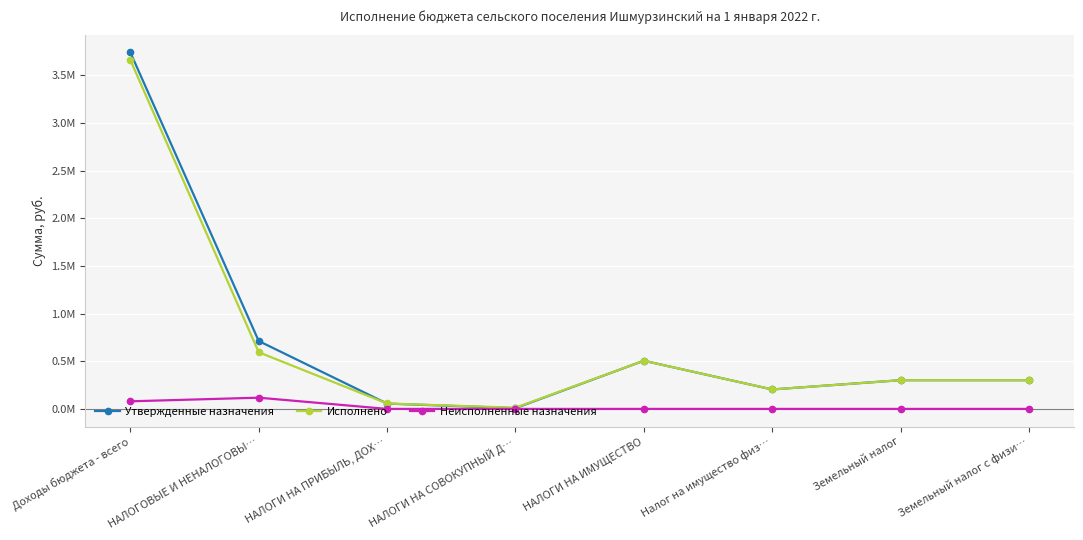

At which label is Исполнено closest to 1836067?

НАЛОГОВЫЕ И НЕНАЛОГОВЫ…